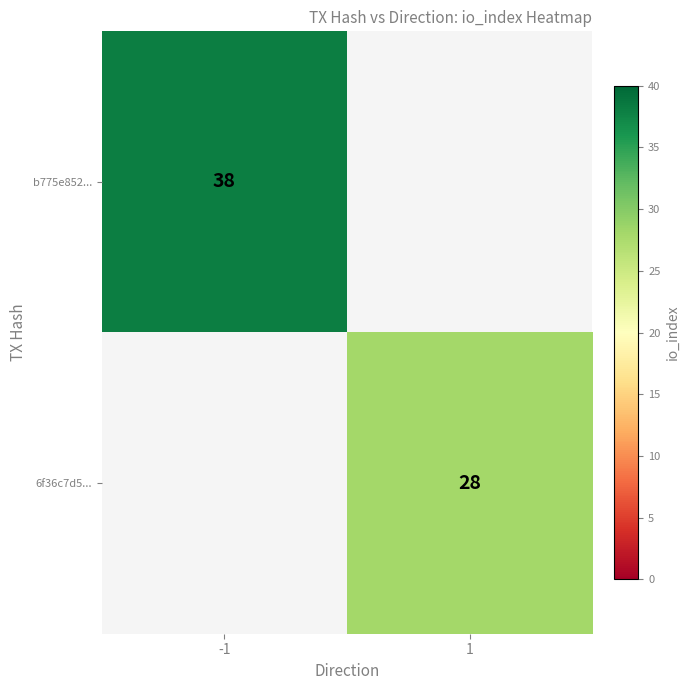

Is it true that b775e852... equals 9.6 at -1?

False